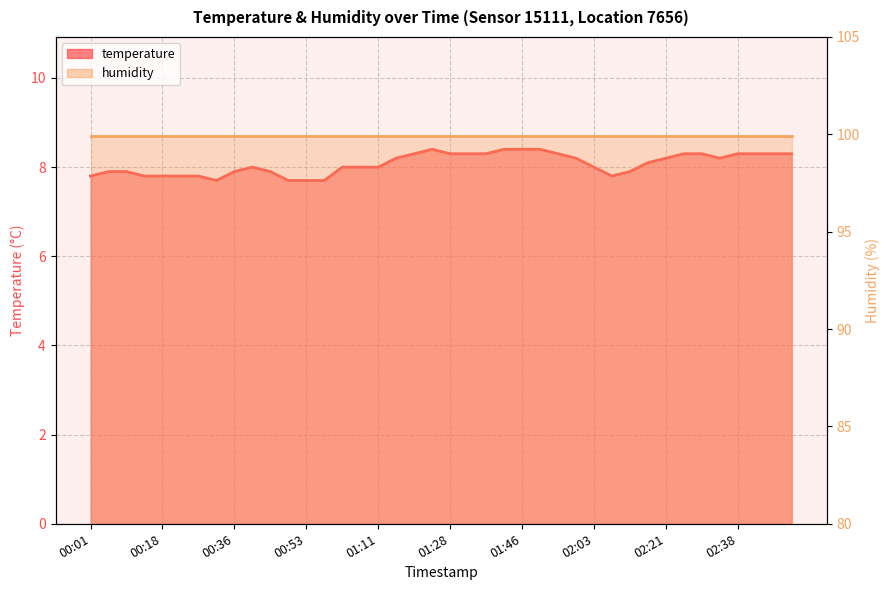

What position from the right is 01:24?

21